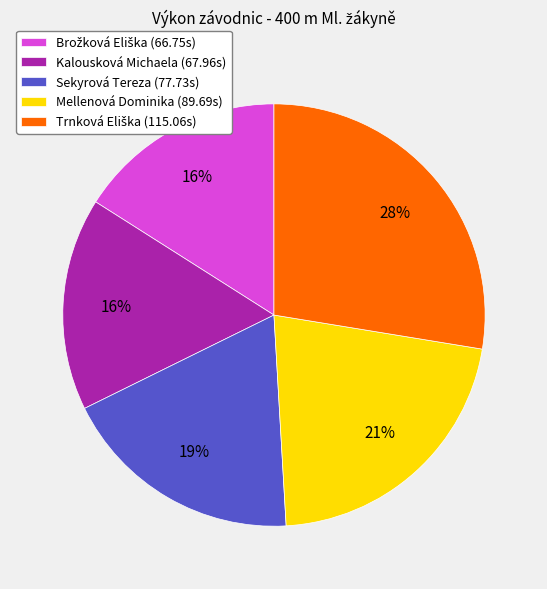

To the nearest percent, what portion does Sekyrová Tereza (77.73s) represent?

19%